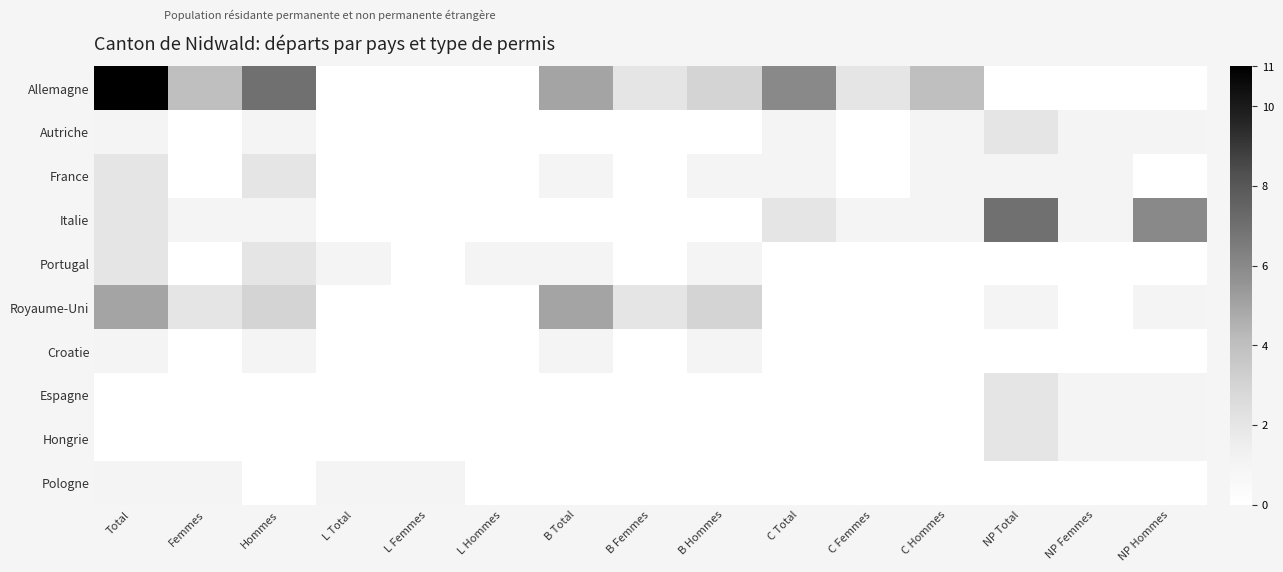

Reading left to right, extract all data points from this chart.

Allemagne: Total=11	Femmes=4	Hommes=7	L Total=0	L Femmes=0	L Hommes=0	B Total=5	B Femmes=2	B Hommes=3	C Total=6	C Femmes=2	C Hommes=4	NP Total=0	NP Femmes=0	NP Hommes=0
Autriche: Total=1	Femmes=0	Hommes=1	L Total=0	L Femmes=0	L Hommes=0	B Total=0	B Femmes=0	B Hommes=0	C Total=1	C Femmes=0	C Hommes=1	NP Total=2	NP Femmes=1	NP Hommes=1
France: Total=2	Femmes=0	Hommes=2	L Total=0	L Femmes=0	L Hommes=0	B Total=1	B Femmes=0	B Hommes=1	C Total=1	C Femmes=0	C Hommes=1	NP Total=1	NP Femmes=1	NP Hommes=0
Italie: Total=2	Femmes=1	Hommes=1	L Total=0	L Femmes=0	L Hommes=0	B Total=0	B Femmes=0	B Hommes=0	C Total=2	C Femmes=1	C Hommes=1	NP Total=7	NP Femmes=1	NP Hommes=6
Portugal: Total=2	Femmes=0	Hommes=2	L Total=1	L Femmes=0	L Hommes=1	B Total=1	B Femmes=0	B Hommes=1	C Total=0	C Femmes=0	C Hommes=0	NP Total=0	NP Femmes=0	NP Hommes=0
Royaume-Uni: Total=5	Femmes=2	Hommes=3	L Total=0	L Femmes=0	L Hommes=0	B Total=5	B Femmes=2	B Hommes=3	C Total=0	C Femmes=0	C Hommes=0	NP Total=1	NP Femmes=0	NP Hommes=1
Croatie: Total=1	Femmes=0	Hommes=1	L Total=0	L Femmes=0	L Hommes=0	B Total=1	B Femmes=0	B Hommes=1	C Total=0	C Femmes=0	C Hommes=0	NP Total=0	NP Femmes=0	NP Hommes=0
Espagne: Total=0	Femmes=0	Hommes=0	L Total=0	L Femmes=0	L Hommes=0	B Total=0	B Femmes=0	B Hommes=0	C Total=0	C Femmes=0	C Hommes=0	NP Total=2	NP Femmes=1	NP Hommes=1
Hongrie: Total=0	Femmes=0	Hommes=0	L Total=0	L Femmes=0	L Hommes=0	B Total=0	B Femmes=0	B Hommes=0	C Total=0	C Femmes=0	C Hommes=0	NP Total=2	NP Femmes=1	NP Hommes=1
Pologne: Total=1	Femmes=1	Hommes=0	L Total=1	L Femmes=1	L Hommes=0	B Total=0	B Femmes=0	B Hommes=0	C Total=0	C Femmes=0	C Hommes=0	NP Total=0	NP Femmes=0	NP Hommes=0